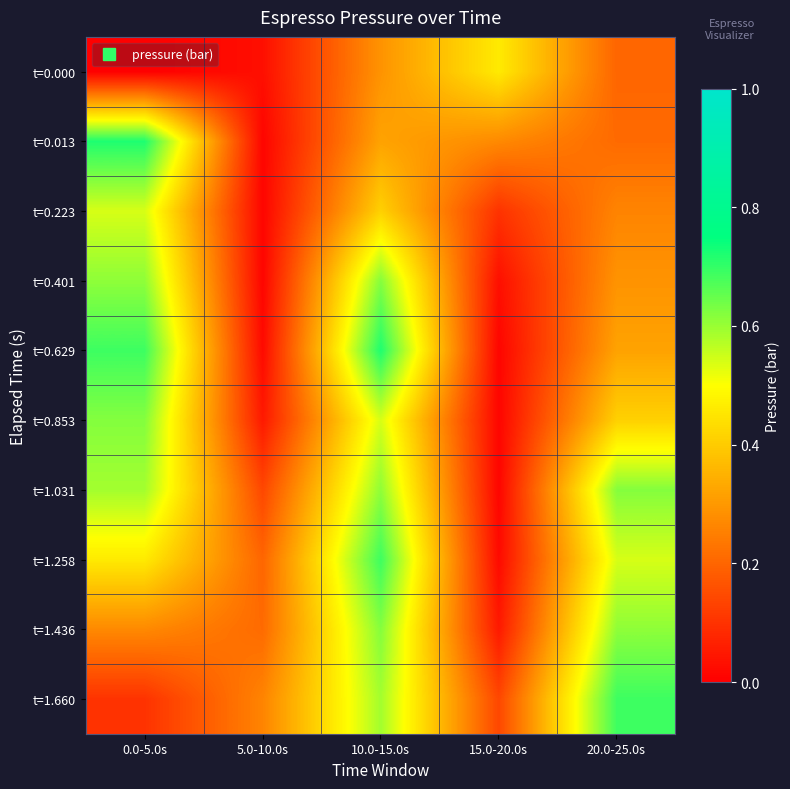

Between 15.0-20.0s and 20.0-25.0s, which series saw the biggest shift?

t=1.031